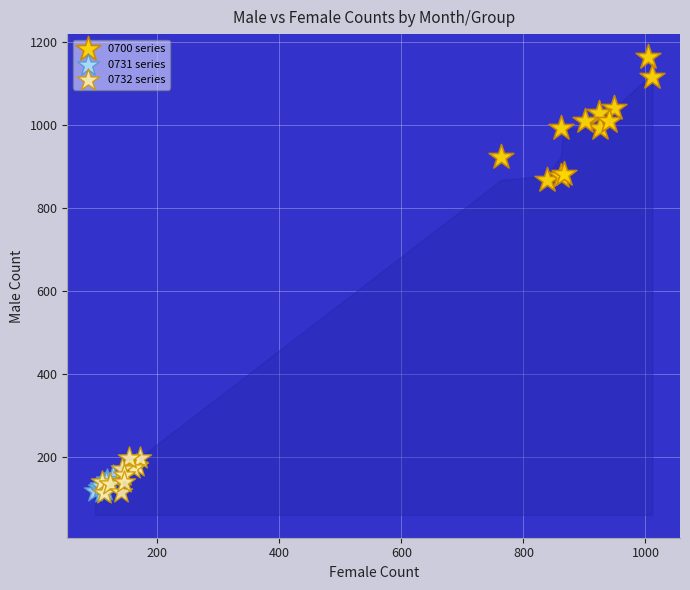

Which series has the widest spread of Y values?

0700 series